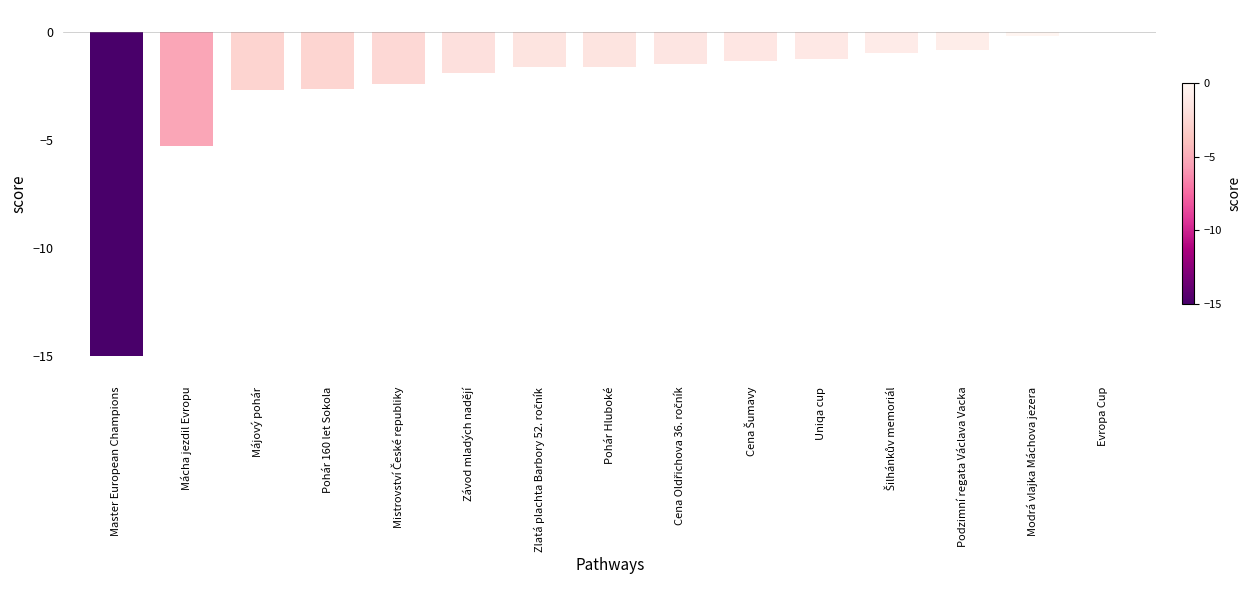

Which category has the highest value across all series?

Evropa Cup